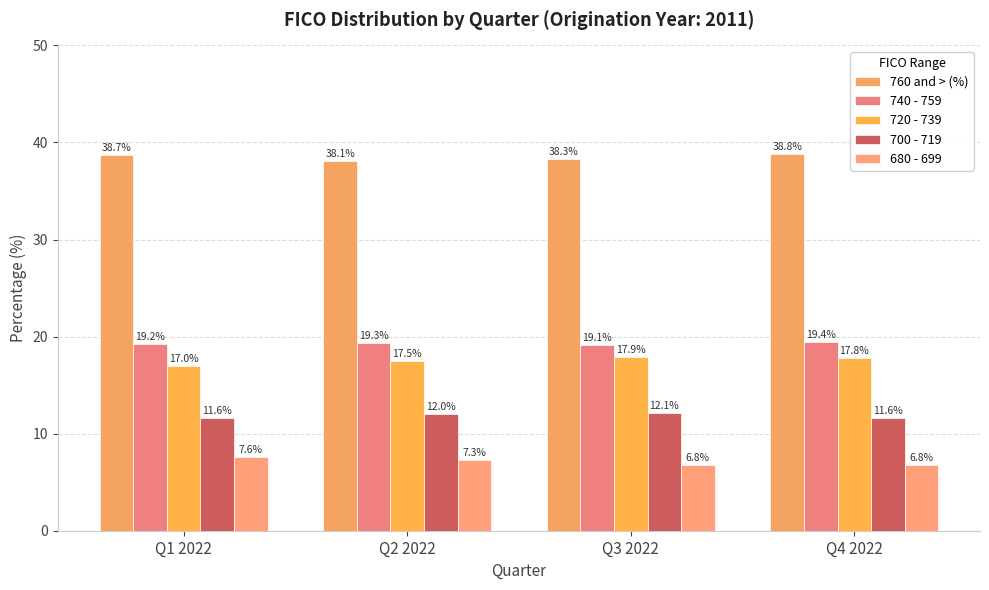

At Q1 2022, list the series in order from largest to smallest.

760 and > (%), 740 - 759, 720 - 739, 700 - 719, 680 - 699